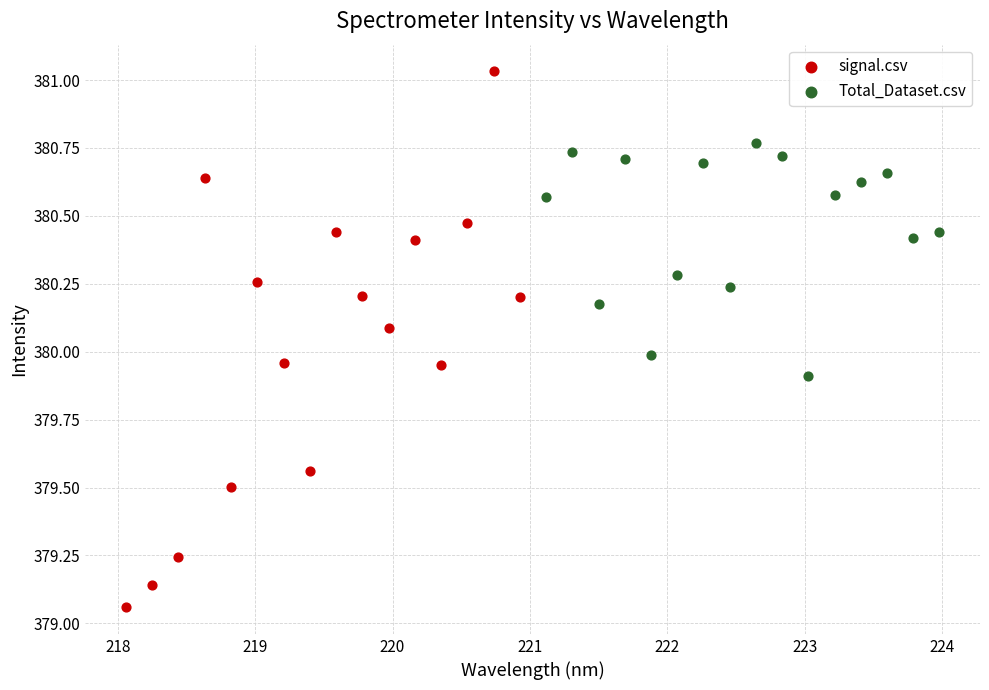

Which series has the widest spread of Y values?

signal.csv